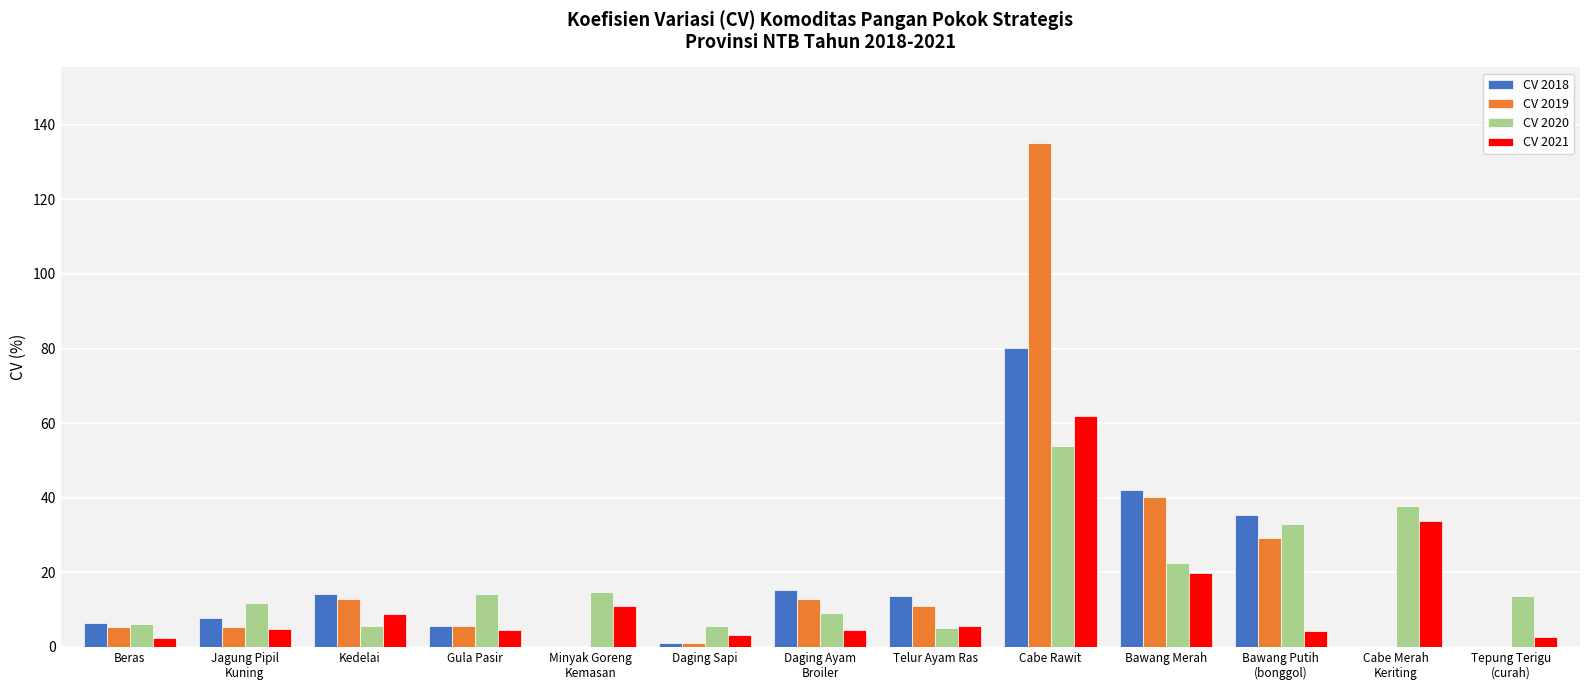

Which series has the largest range (max minus min)?

CV 2019